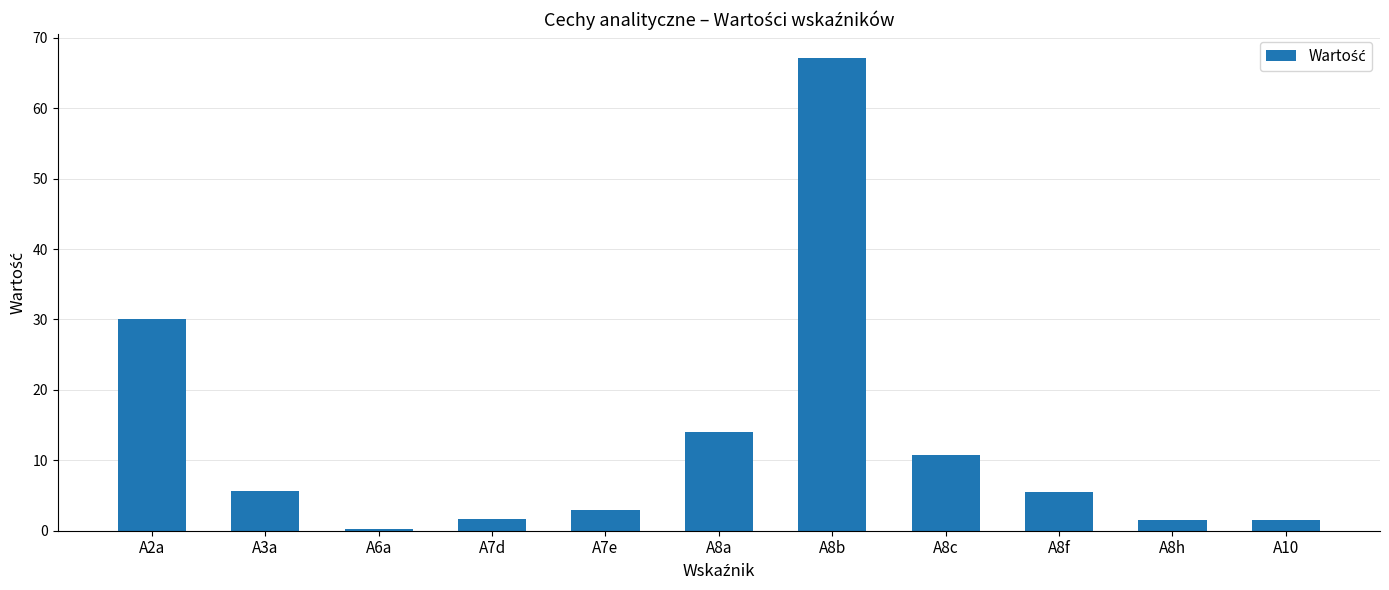

What is the label of the 5th bar from the right?

A8b